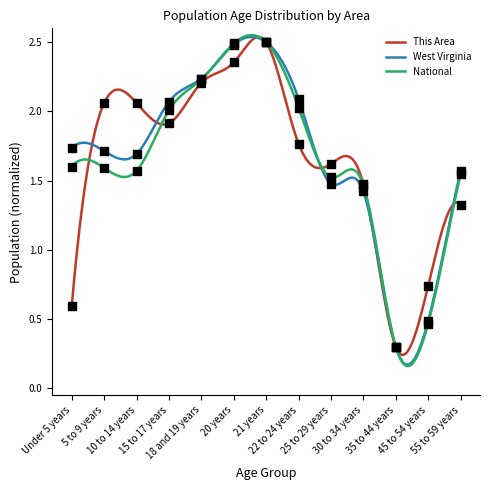

What are all the series names shown in the legend?

This Area, West Virginia, National